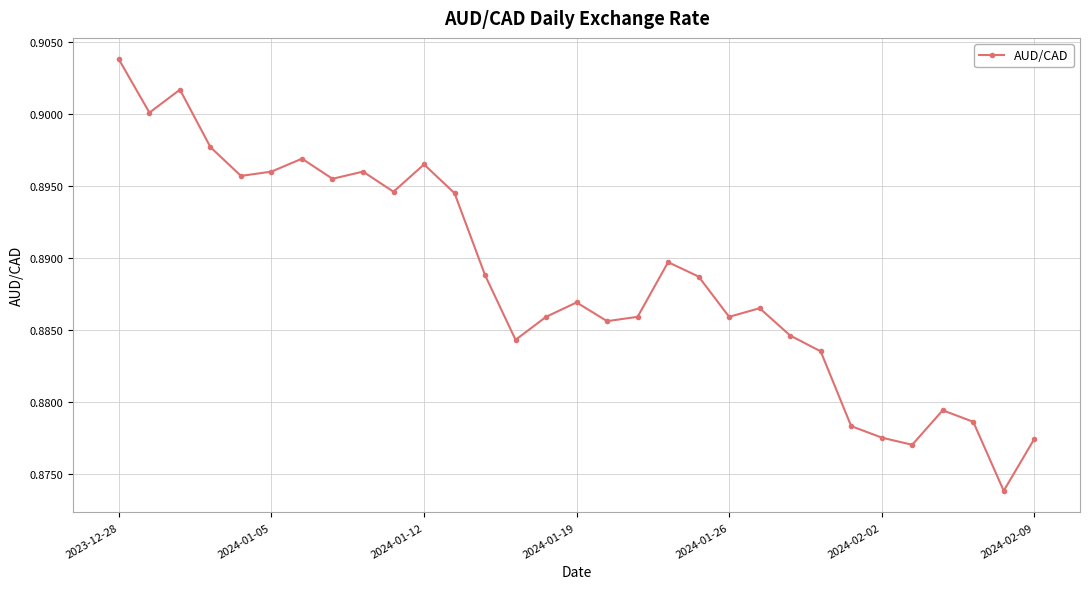

True or false: the data has more than 2 interior local peaks.

True